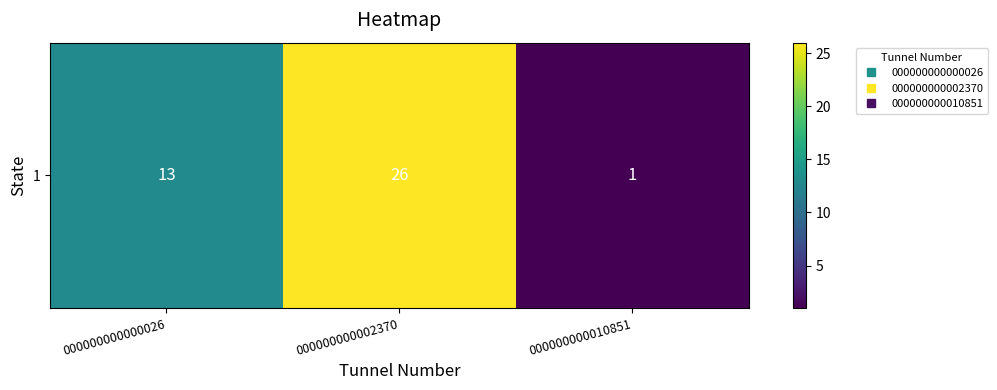

List the labels in order of value, largest first.

000000000002370, 000000000000026, 000000000010851